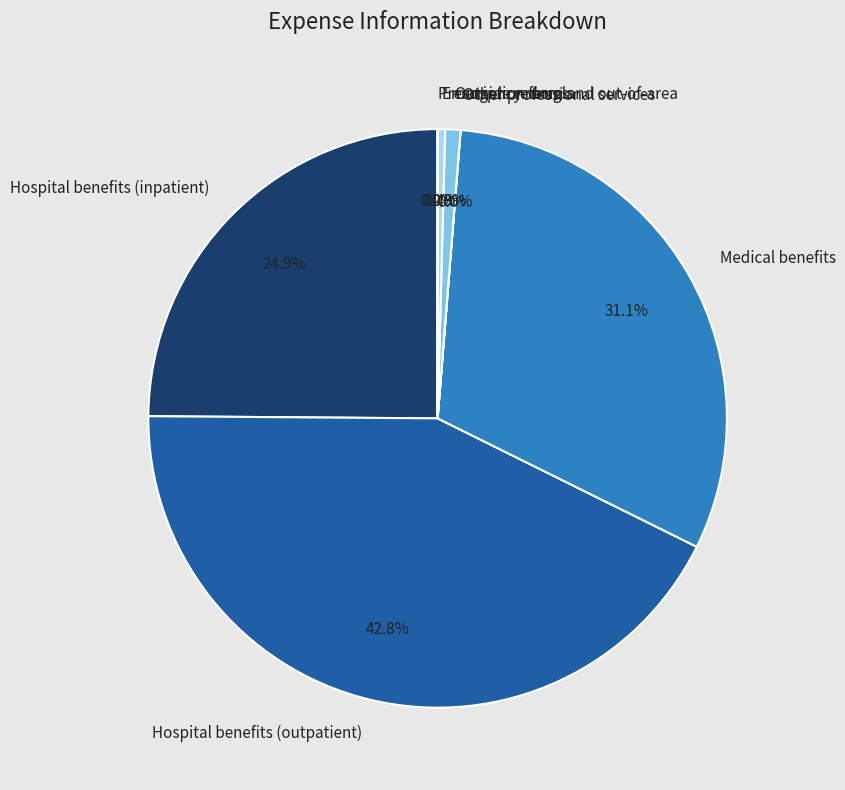

What percentage is NOT represented by Emergency room and out-of-area?

99.6%